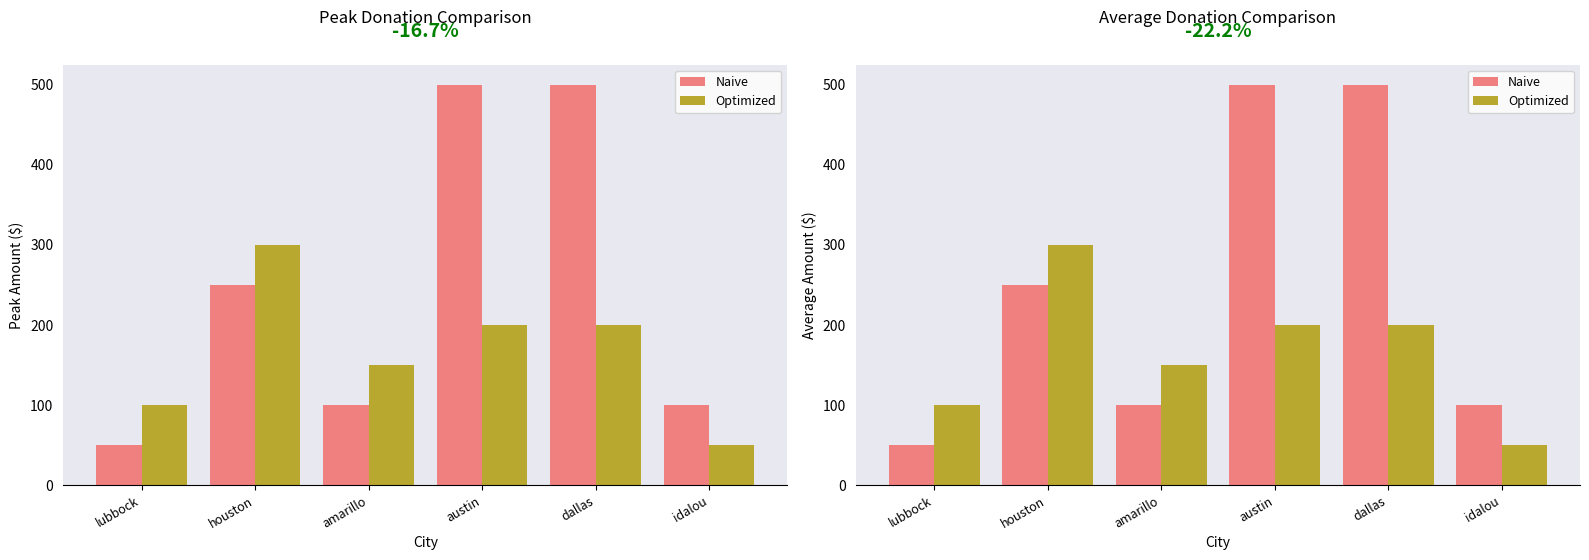

Reading left to right, transcribe all the data shown in this chart.

Naive: 50	250	100	500	500	100
Optimized: 100	300	150	200	200	50